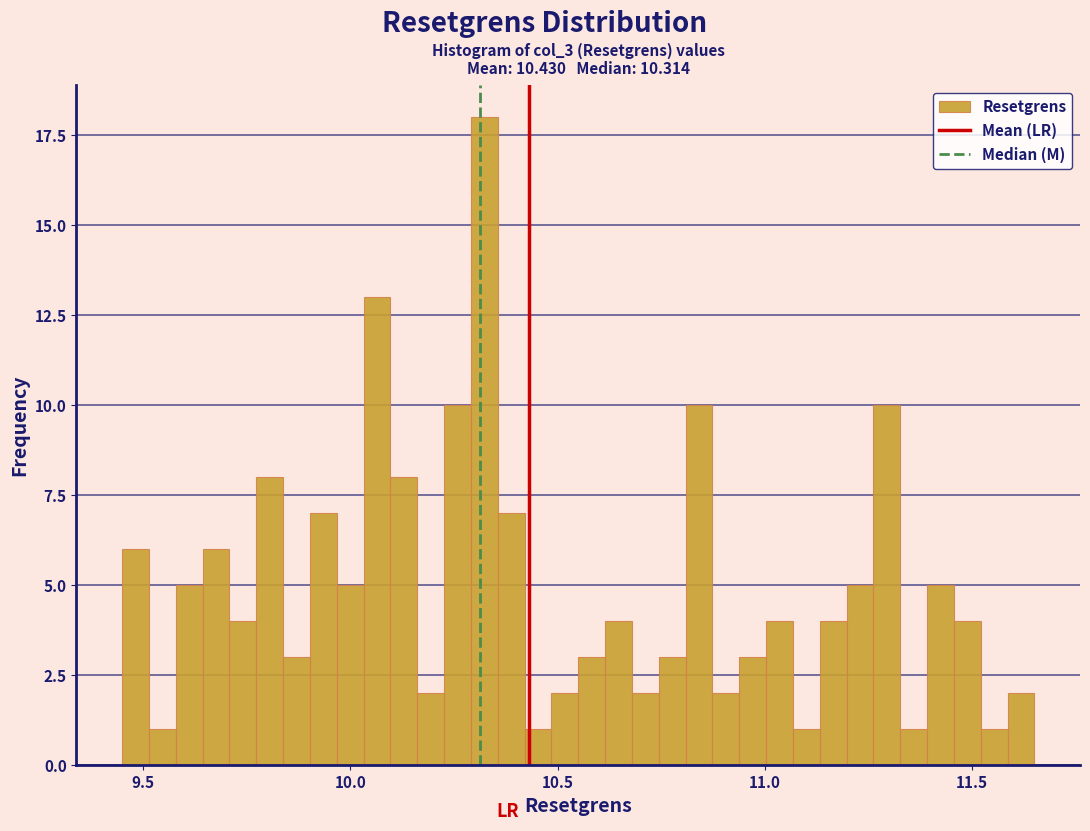

Read against the x-axis, roughly where is the centre of the tallest bar?

10.30